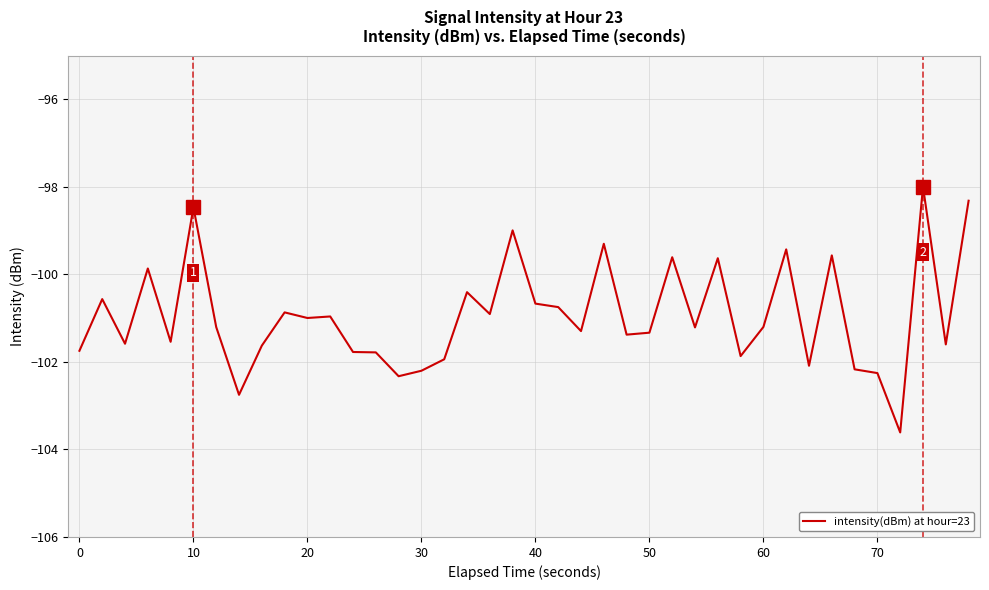

What is the maximum value shown in the chart?

-98.0